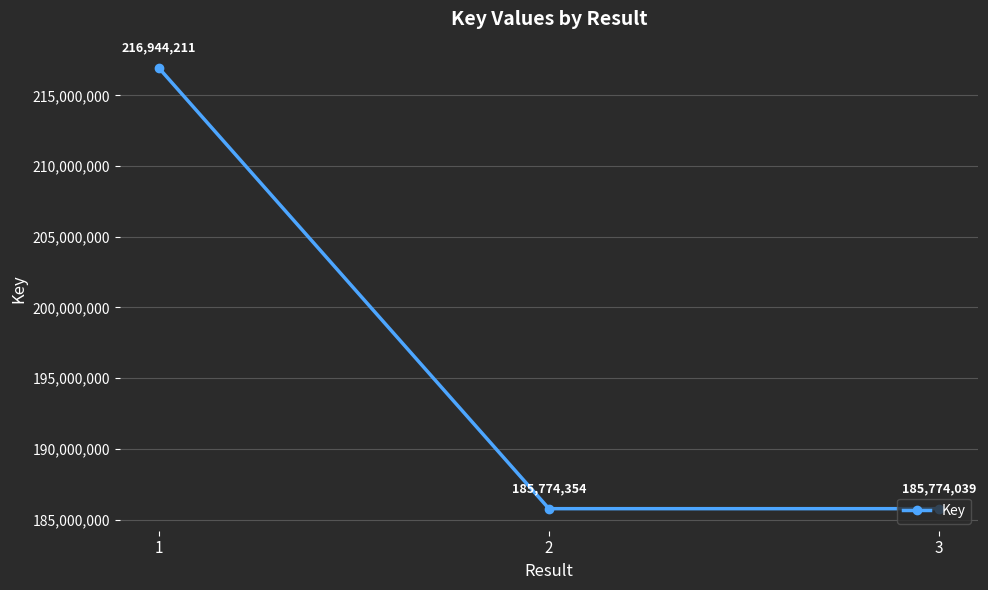

The chart shows a value of 318221169 at 2. True or false?

False